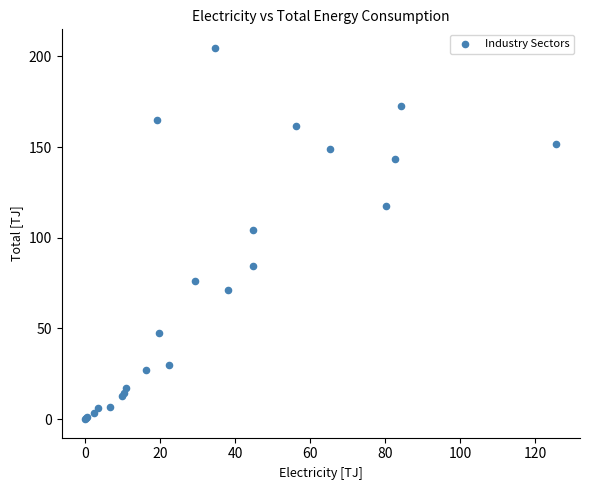

What Y value in the scatter plot is closest to 102?

104.5